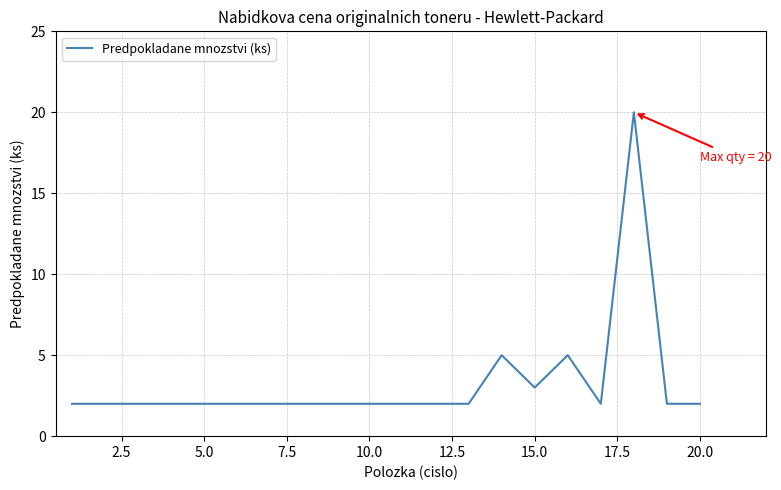

What is the difference between the maximum and minimum values?

18